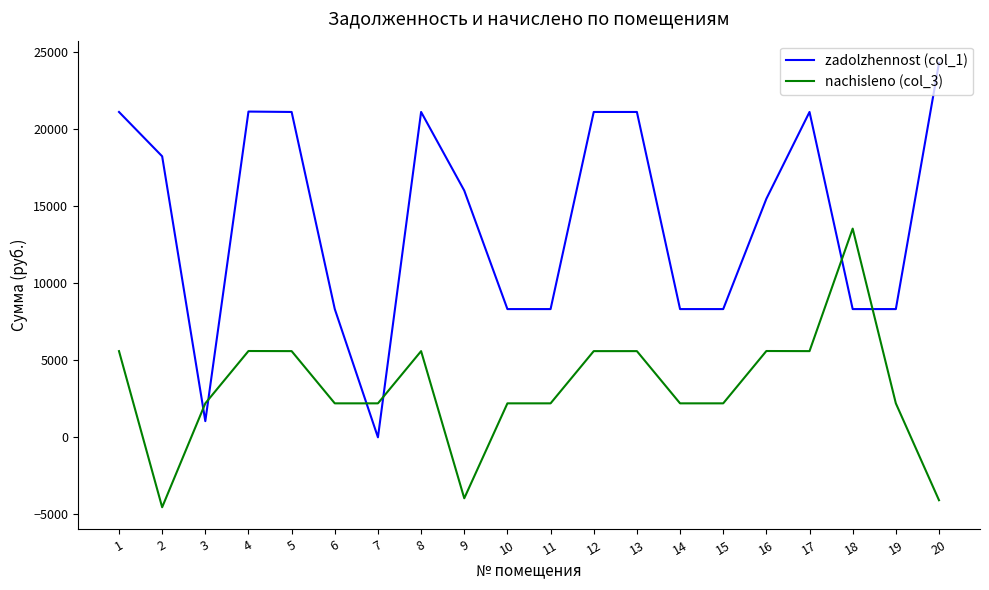

List the series in order of their peak value, lowest first.

nachisleno (col_3), zadolzhennost (col_1)